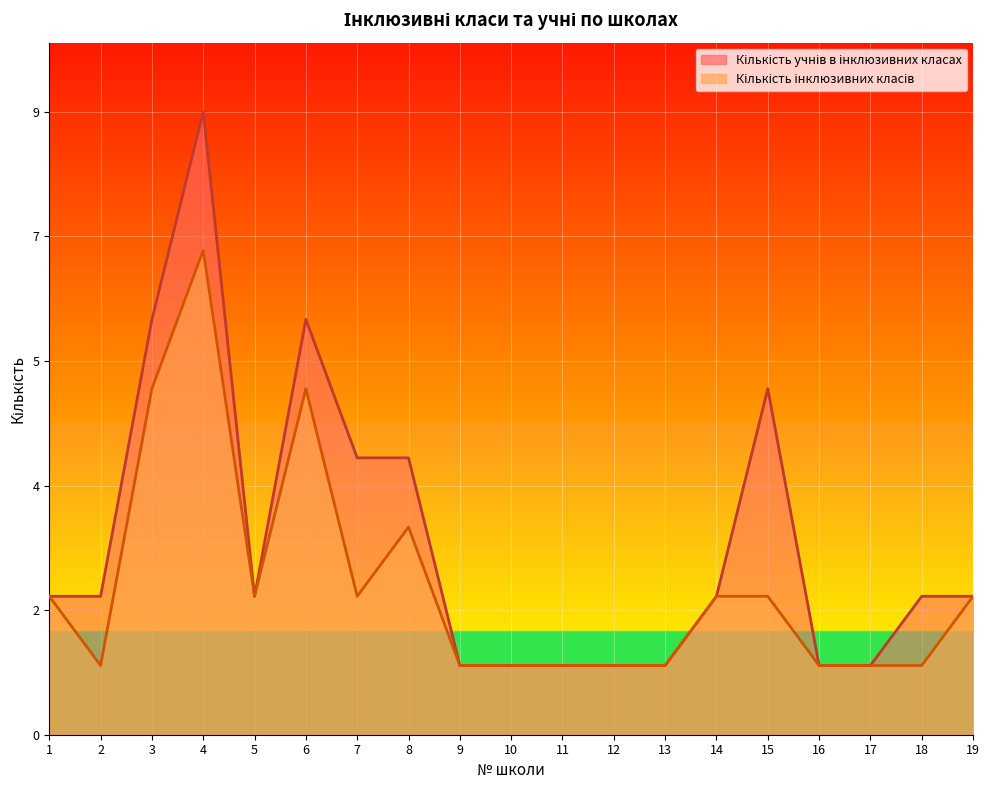

How many data points in Кількість учнів в інклюзивних класах are less than 2?

7